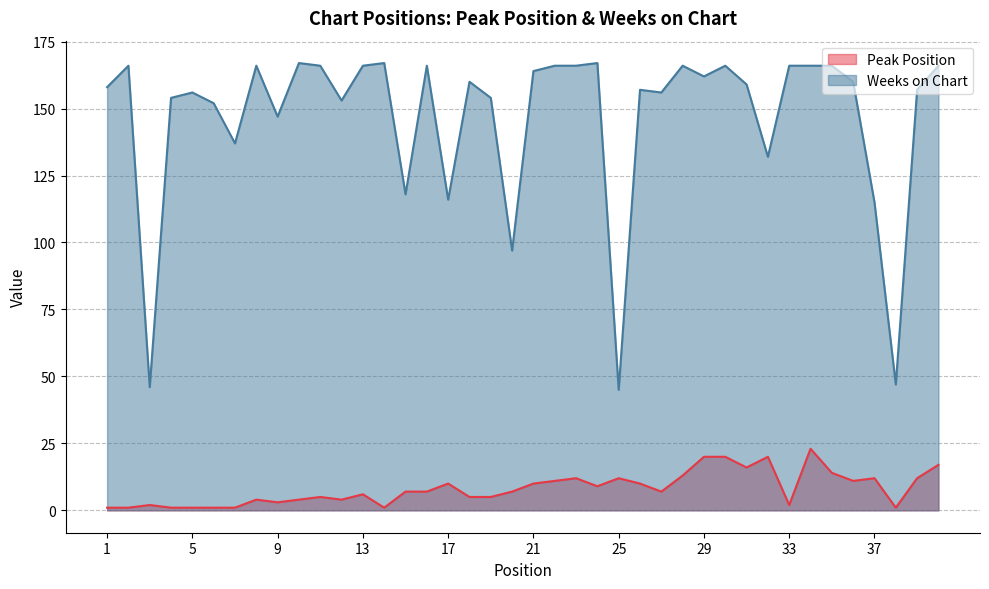

In Weeks on Chart, how many points are lower than both neighbors (excluding endpoints)?

12